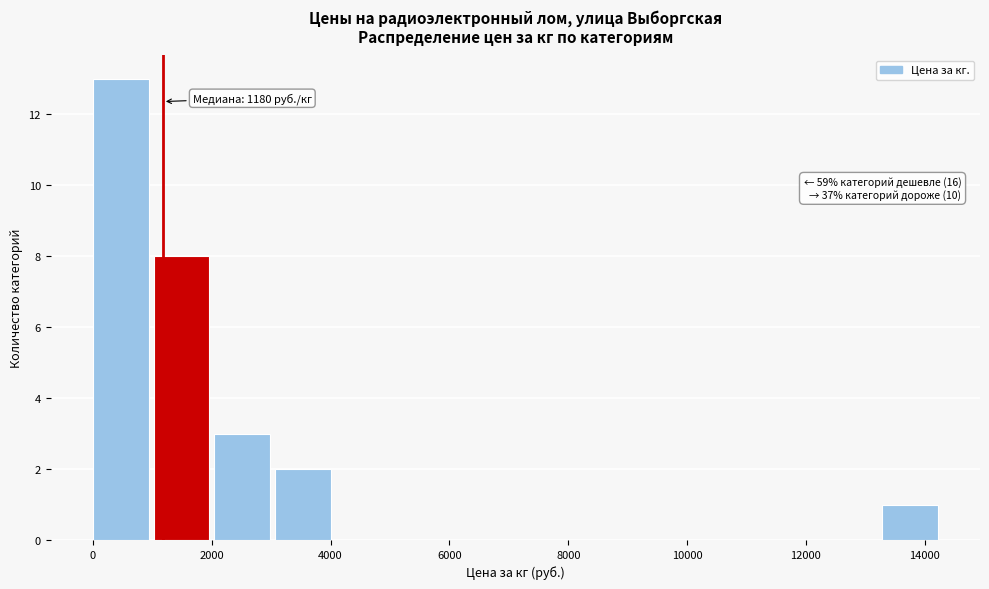

Over which range of the x-axis is the bar tallest?

0 to 1000